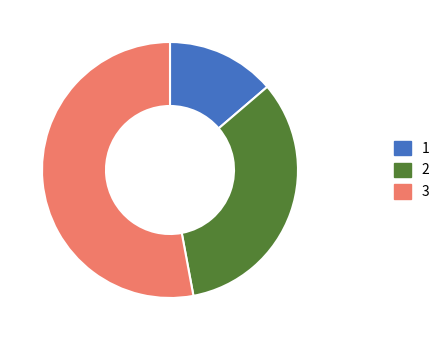

Is it true that 2 is 33% of the pie?

True